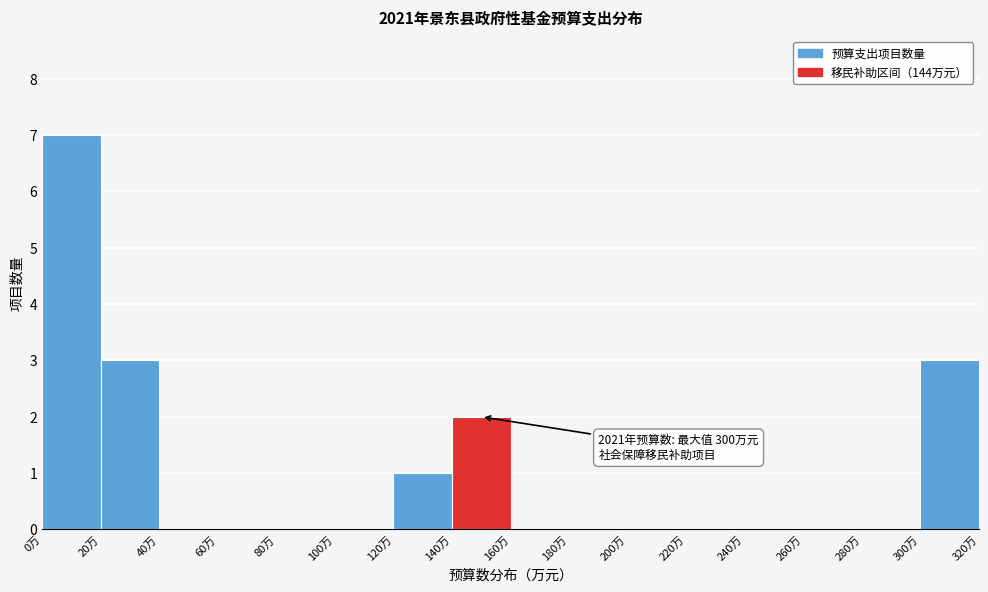

Over which range of the x-axis is the bar tallest?

0 to 20